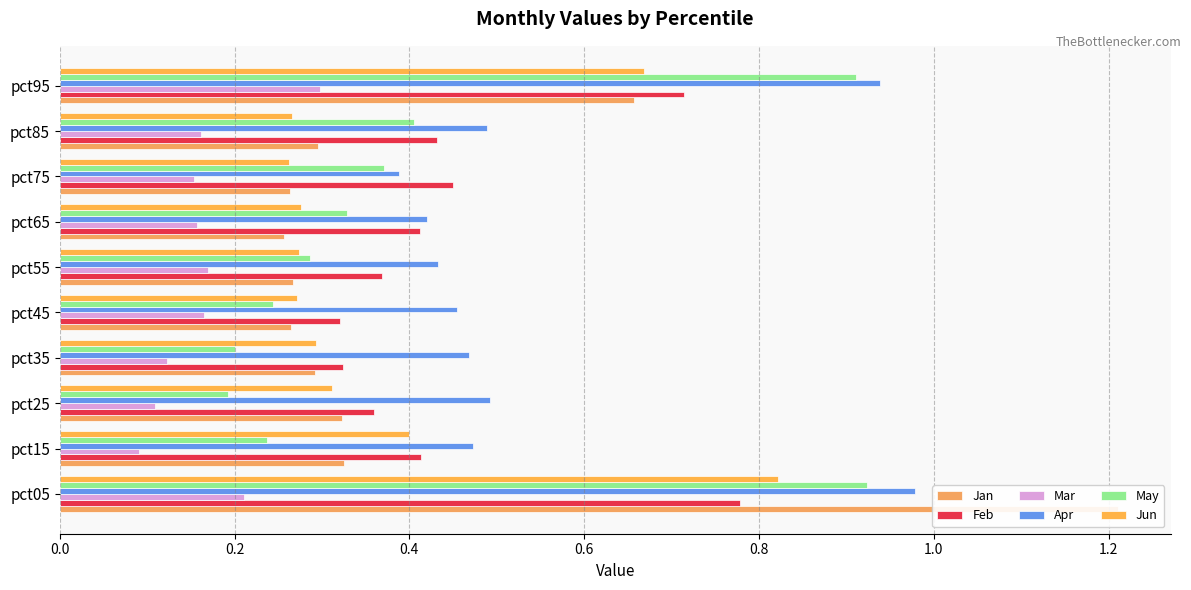

Does the chart contain stacked bars?

No